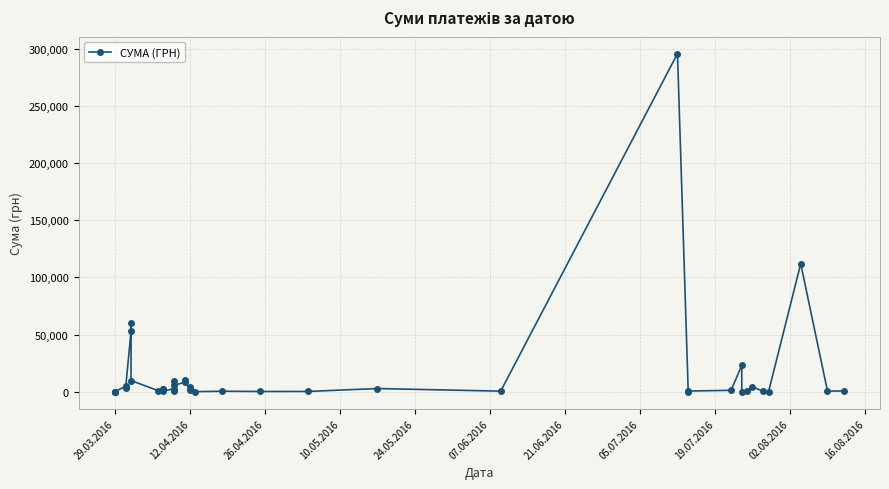

How many lines are shown in the chart?

1